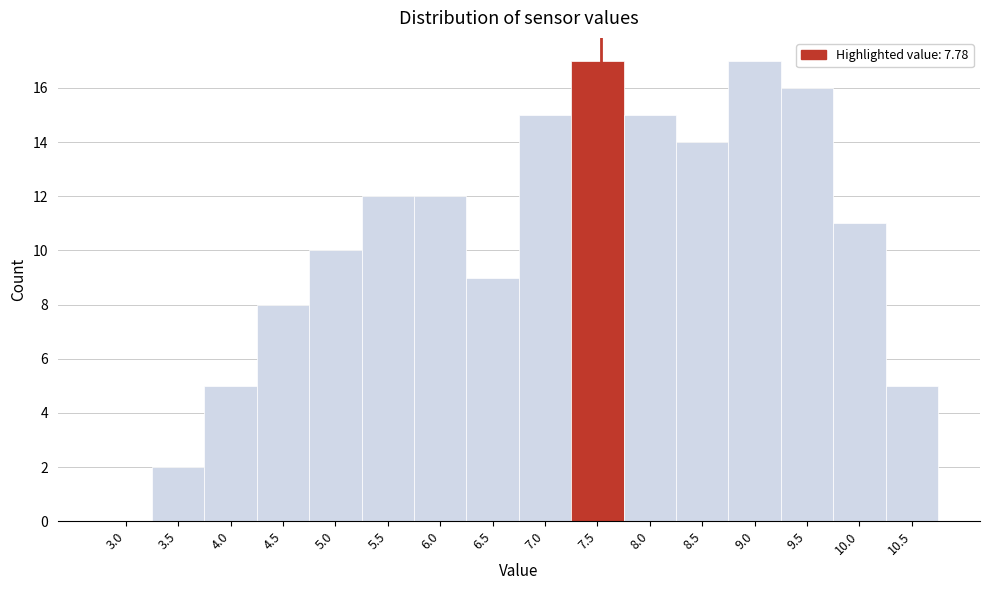

Reading left to right, list all the values displayed in this chart.

3.0=0	3.5=2	4.0=5	4.5=8	5.0=10	5.5=12	6.0=12	6.5=9	7.0=15	7.5=17	8.0=15	8.5=14	9.0=17	9.5=16	10.0=11	10.5=5